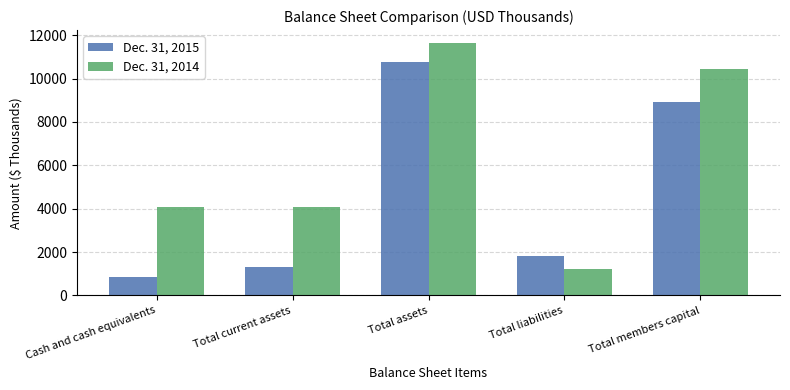

Count the number of categories in the chart.

5